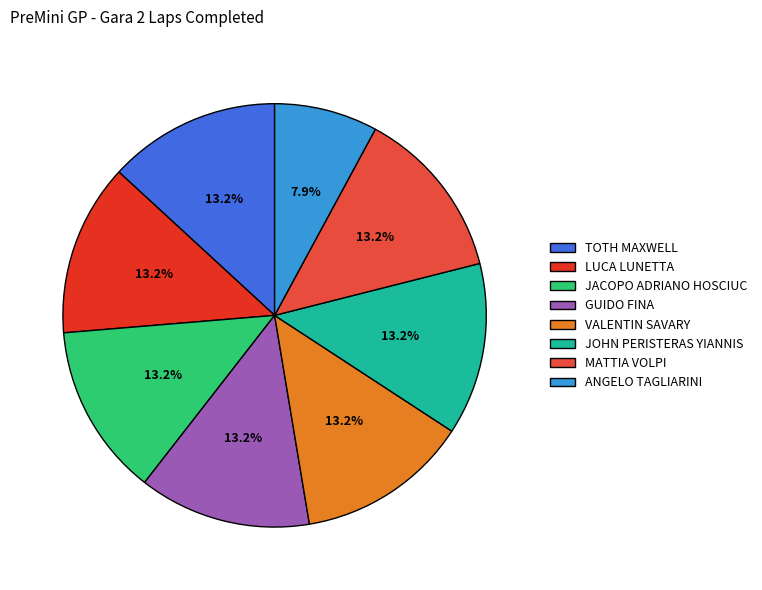

True or false: VALENTIN SAVARY accounts for 13% of the total.

True